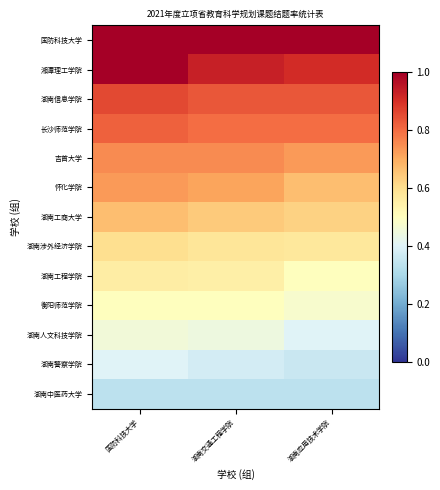

Rank the series at 湖南应用技术学院 from lowest to highest value.

湖南中医药大学, 湖南警察学院, 湖南人文科技学院, 衡阳师范学院, 湖南工程学院, 湖南涉外经济学院, 湖南工商大学, 怀化学院, 吉首大学, 长沙师范学院, 湖南信息学院, 湘潭理工学院, 国防科技大学